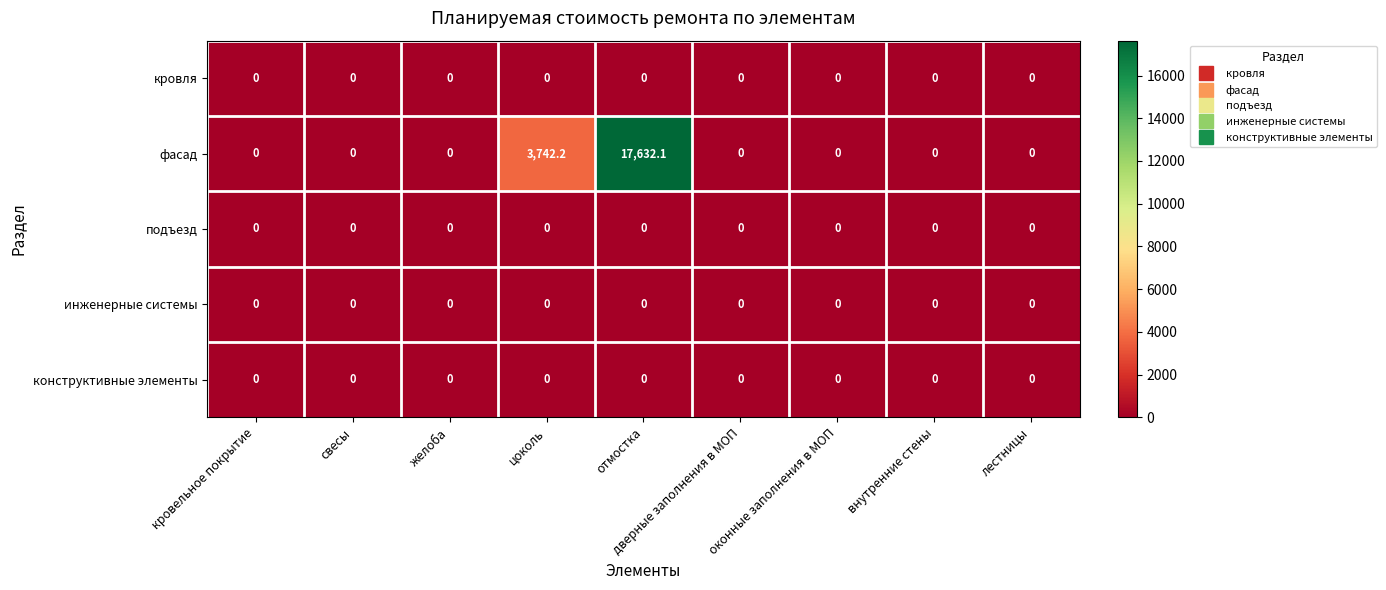

Which series has the widest spread of values?

фасад